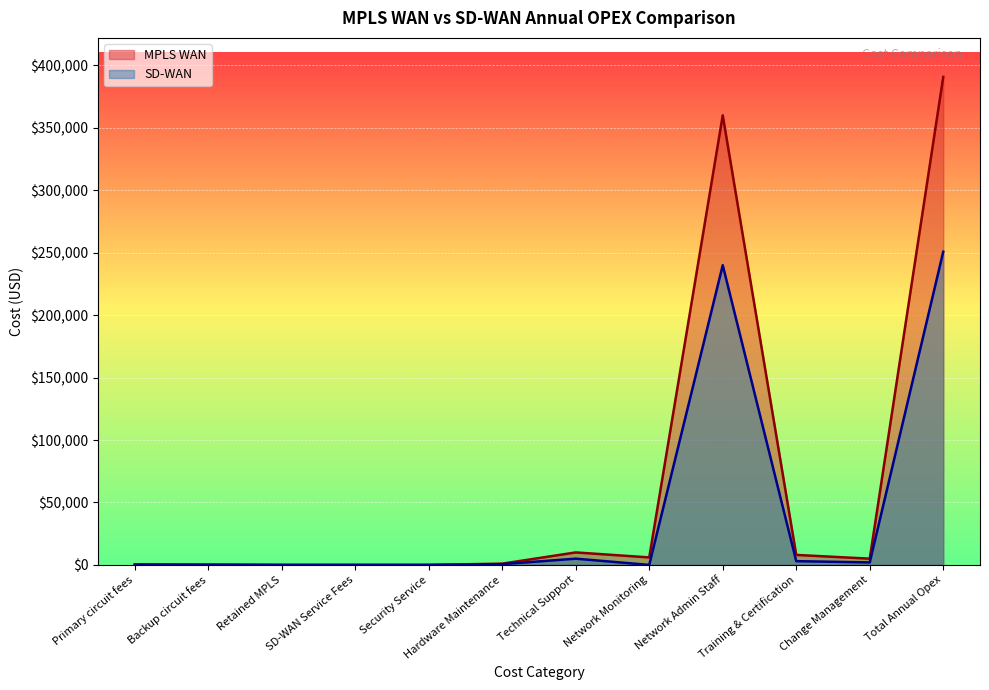

What is the label of the 10th point from the left?

Training & Certification